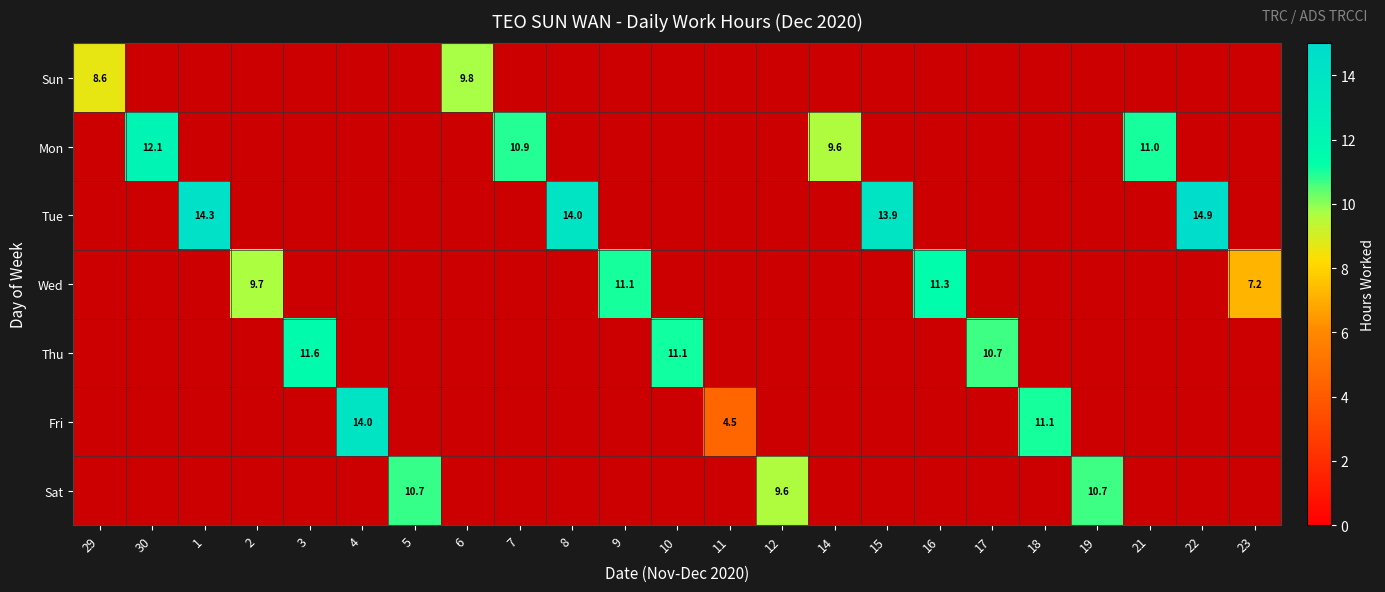

What is the maximum value shown in the chart?

14.9